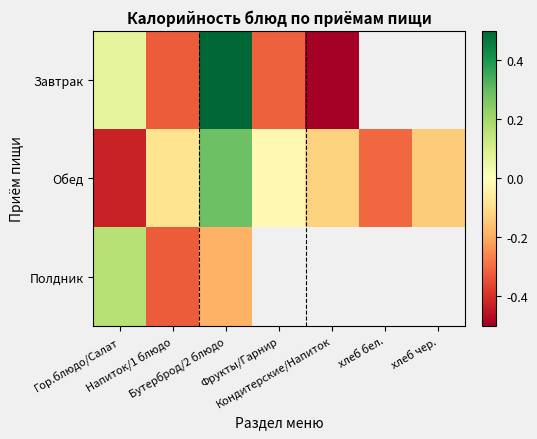

Rank the series by their average value, from highest to lowest.

Завтрак, Обед, Полдник